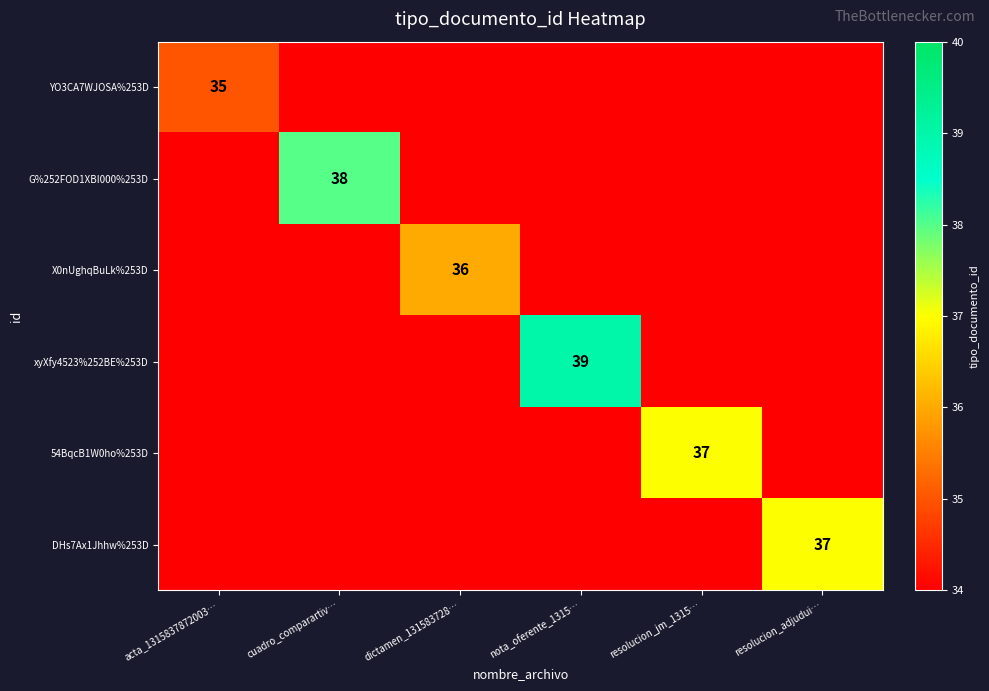

Is it true that 54BqcB1W0ho%253D equals 12 at resolucion_jm_1315…?

False